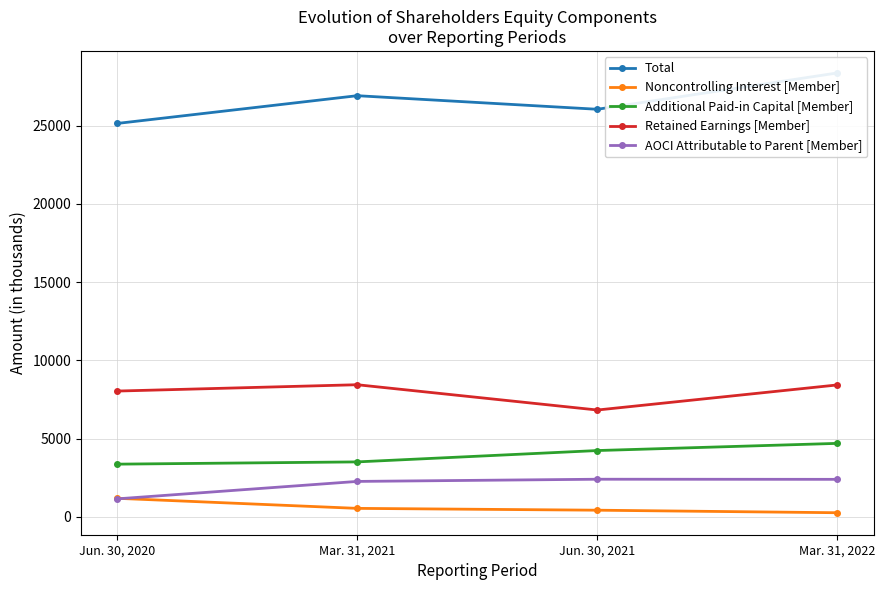

At which category is the sum across all series the highest?

Mar. 31, 2022